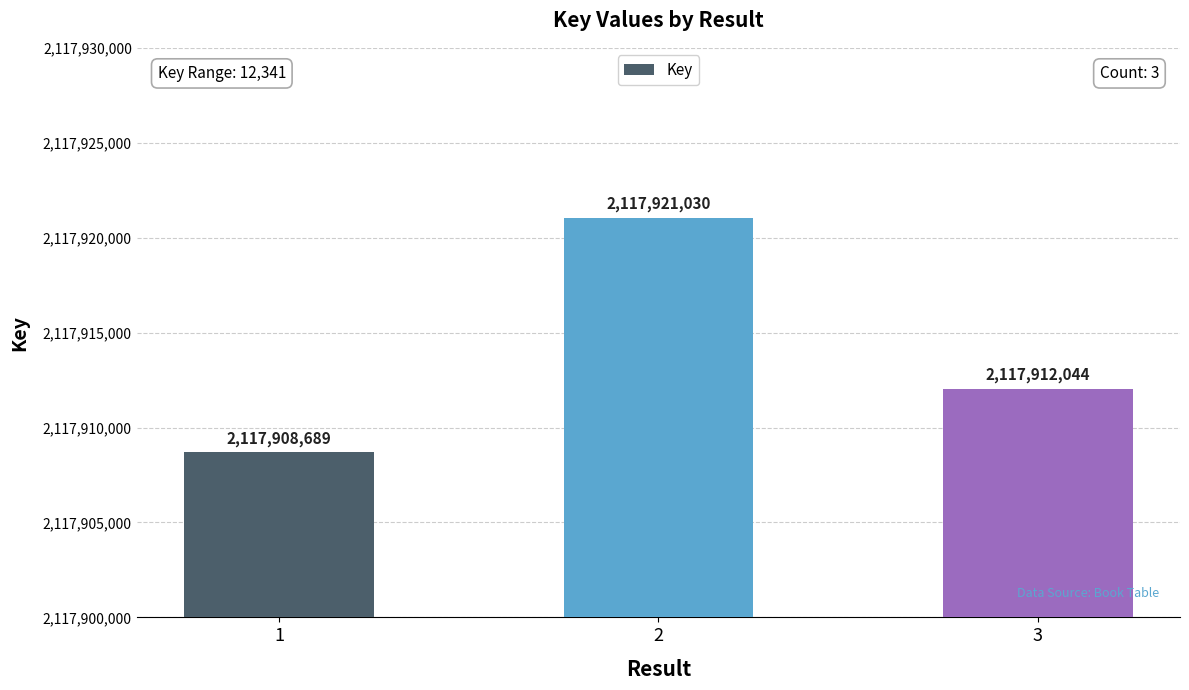

Reading left to right, transcribe all the data shown in this chart.

1=2117908689	2=2117921030	3=2117912044